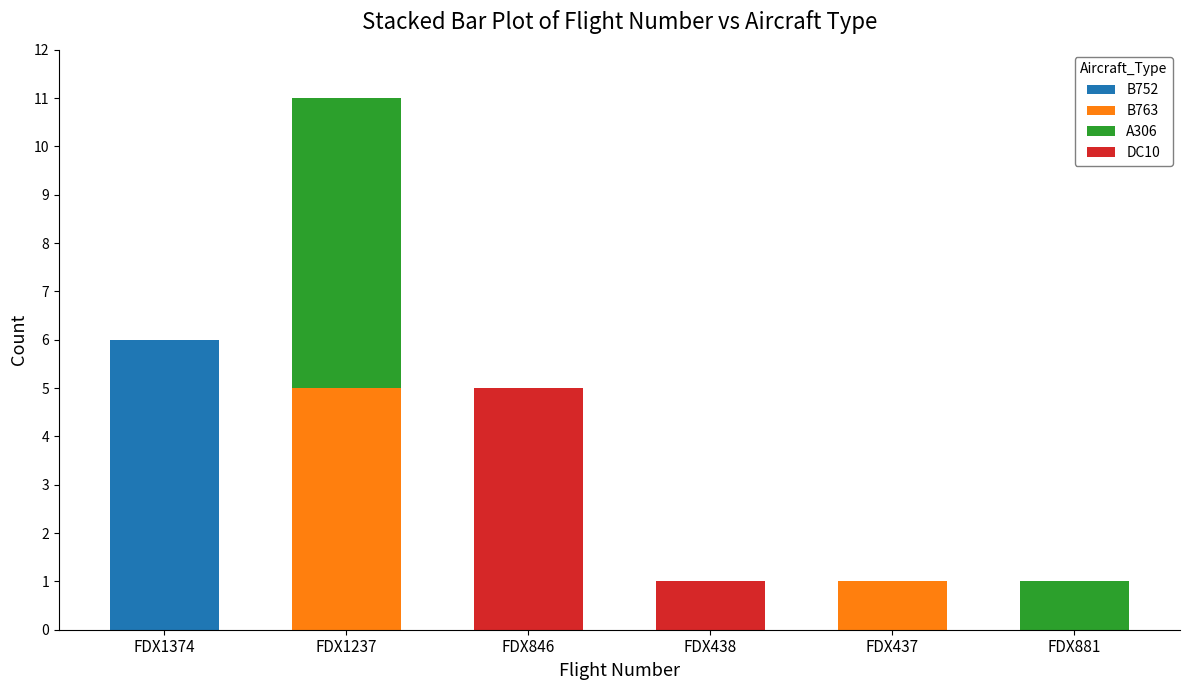

Reading left to right, what are the values for B752?

FDX1374=6	FDX1237=0	FDX846=0	FDX438=0	FDX437=0	FDX881=0